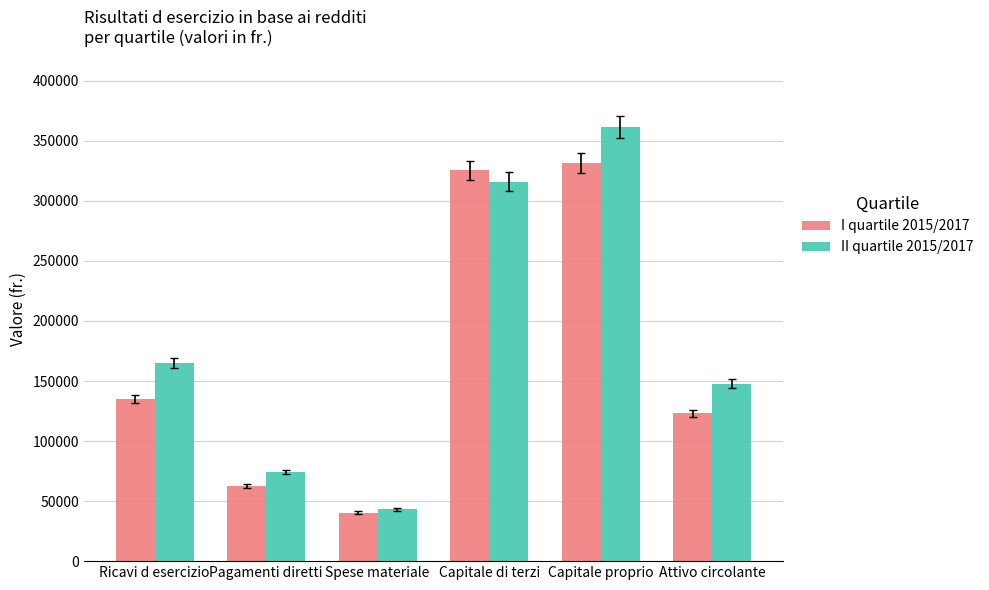

What is the label of the 2nd bar from the left?

Pagamenti diretti